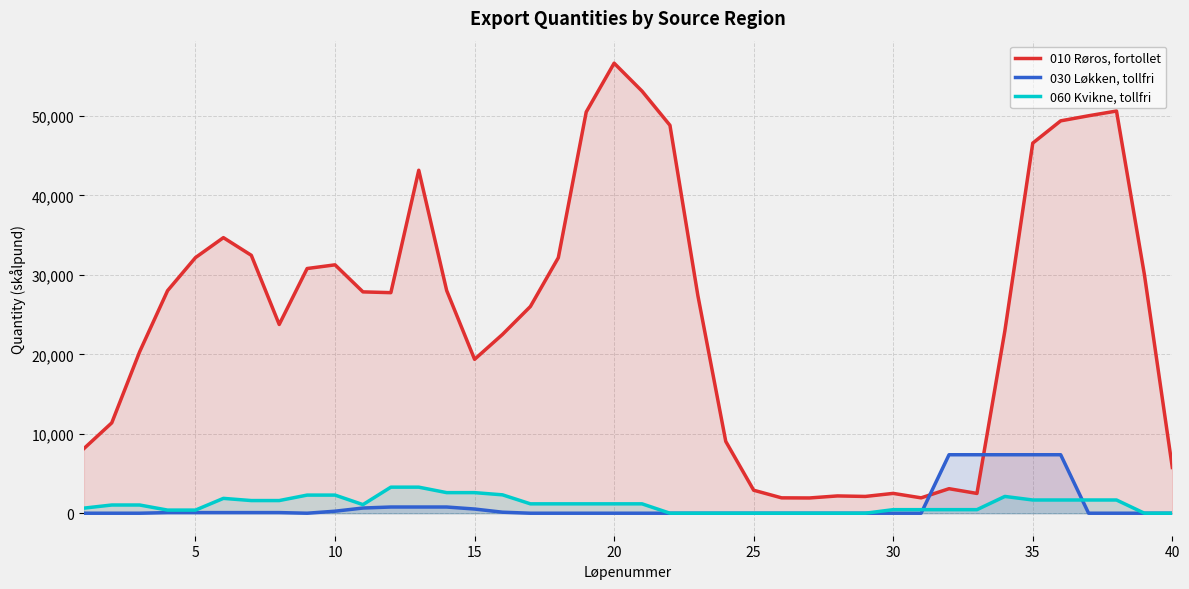

What is the maximum value for 060 Kvikne, tollfri?

3280.0